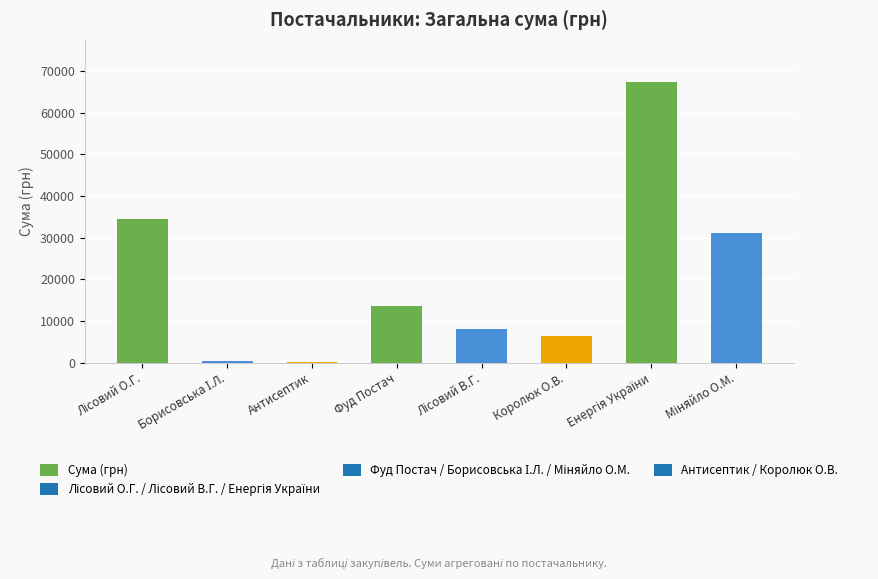

The chart shows a value of 7617.1 at Фуд Постач. True or false?

False